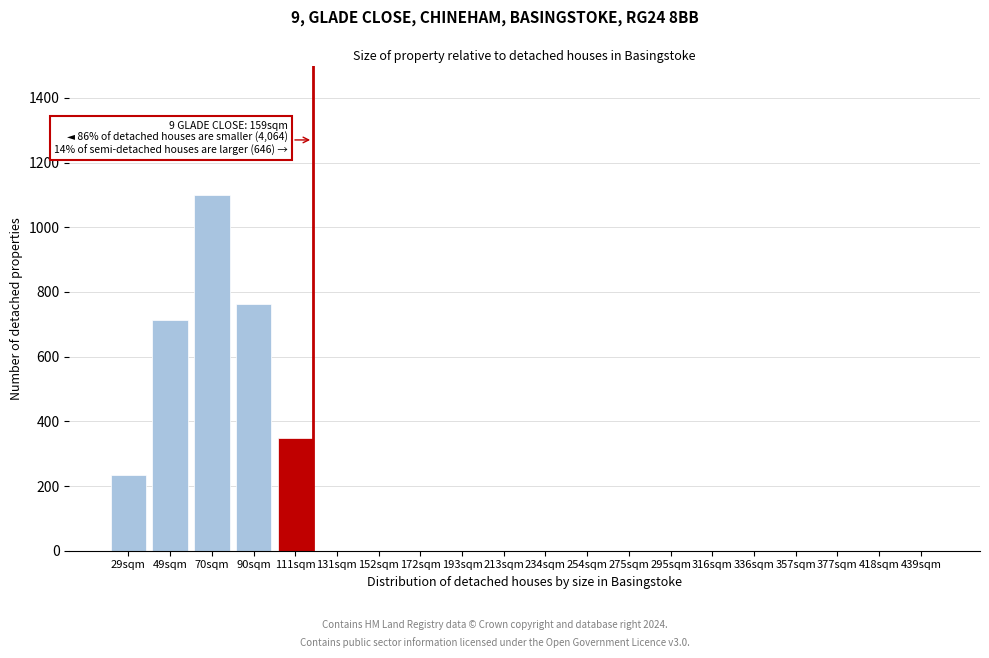

Reading left to right, transcribe all the data shown in this chart.

29sqm=234	49sqm=712	70sqm=1101	90sqm=762	111sqm=347	131sqm=0	152sqm=0	172sqm=0	193sqm=0	213sqm=0	234sqm=0	254sqm=0	275sqm=0	295sqm=0	316sqm=0	336sqm=0	357sqm=0	377sqm=0	418sqm=0	439sqm=0